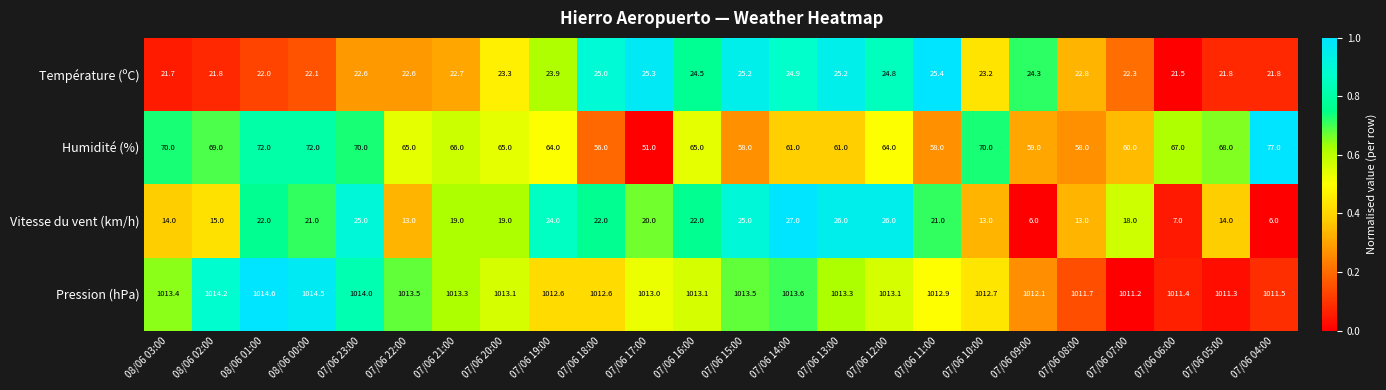

Which category has the highest value across all series?

08/06 01:00